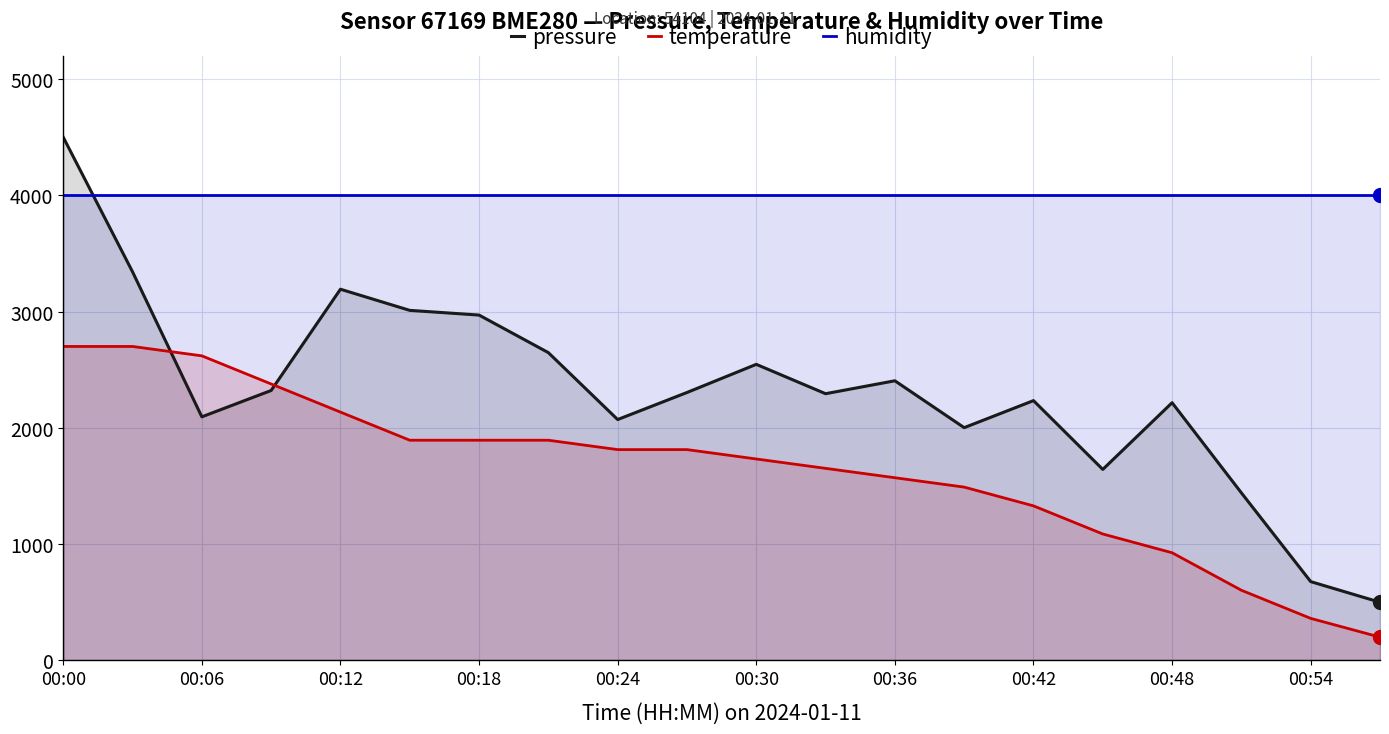

What is the approximate value of temperature at 17?

603.2